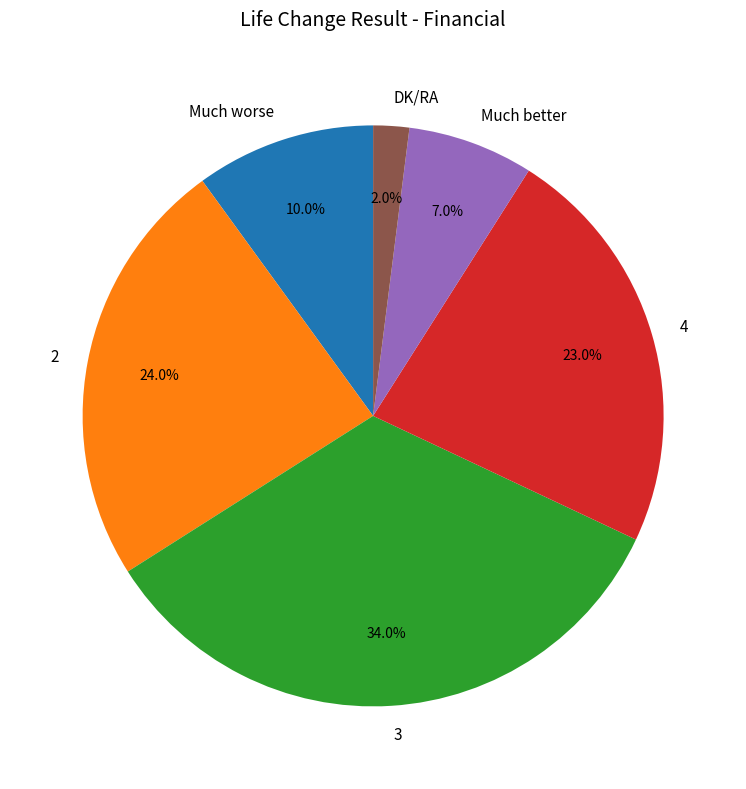

What percentage do Much better and 4 together represent?

30.0%